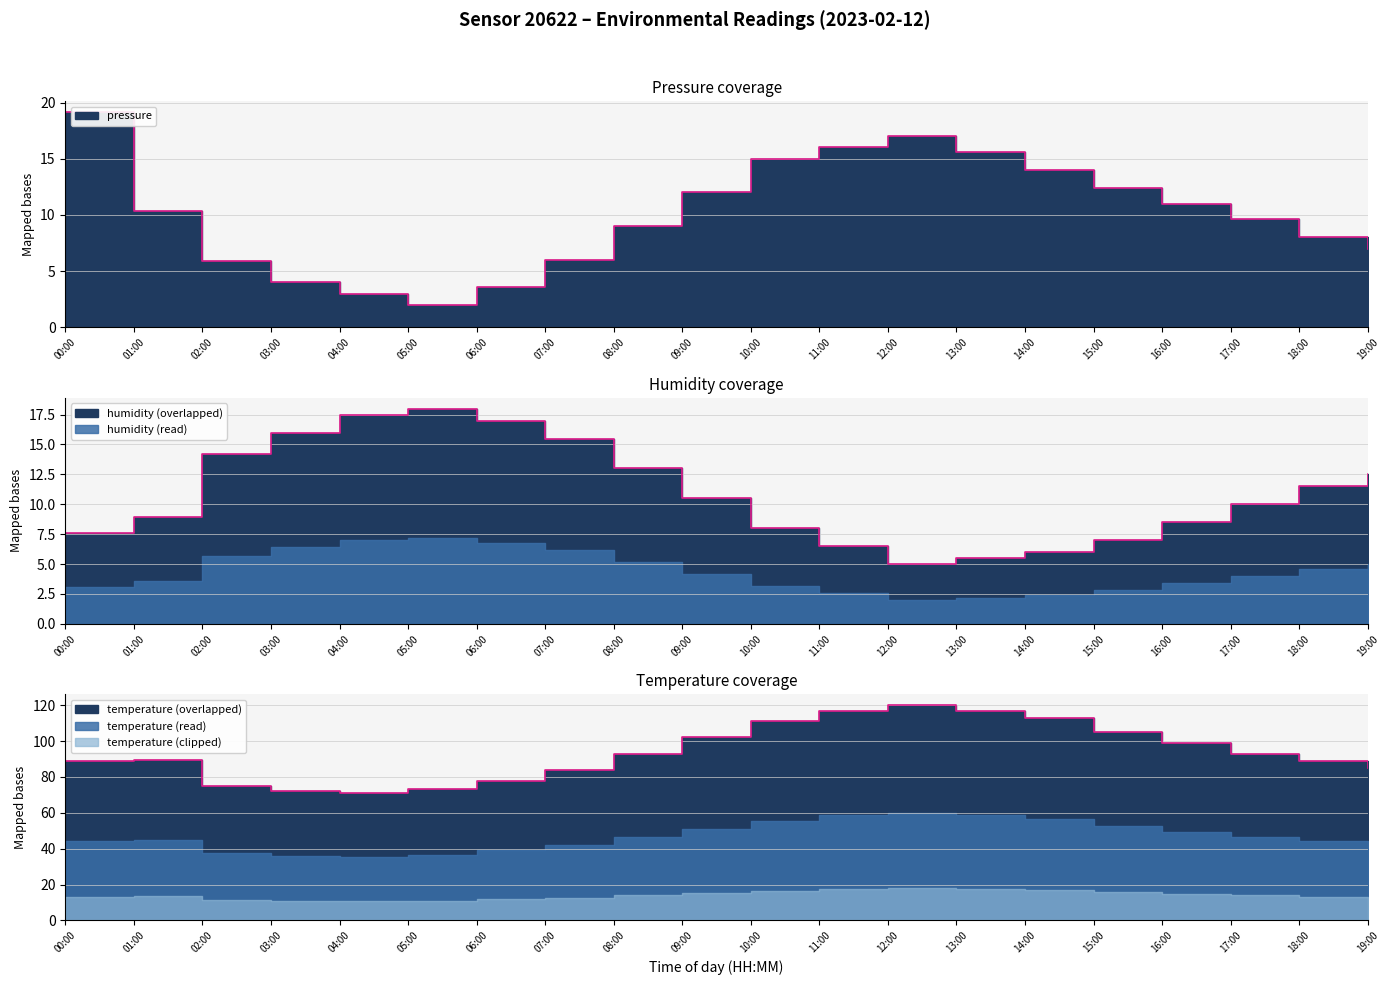

What is the average value of the temperature series?

93.8